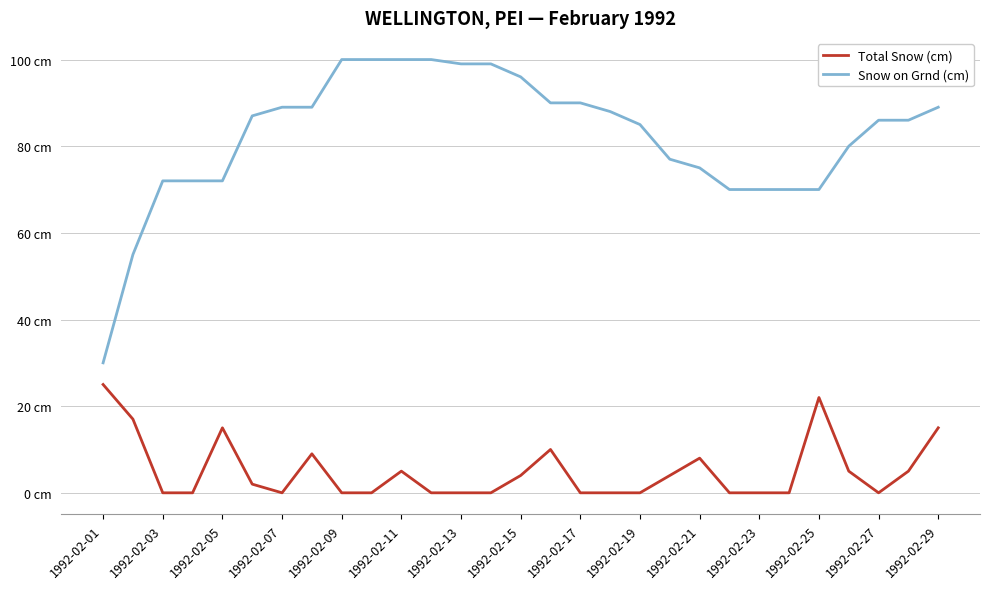

What are all the series names shown in the legend?

Total Snow (cm), Snow on Grnd (cm)